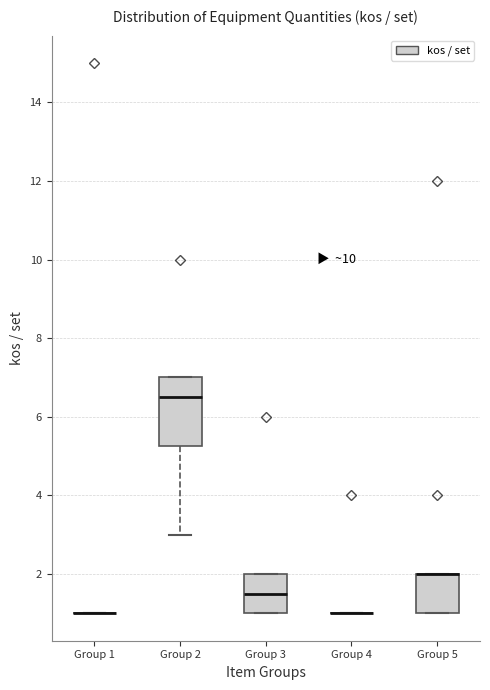

Which box is the tallest, from its lower edge to its upper edge?

Group 2